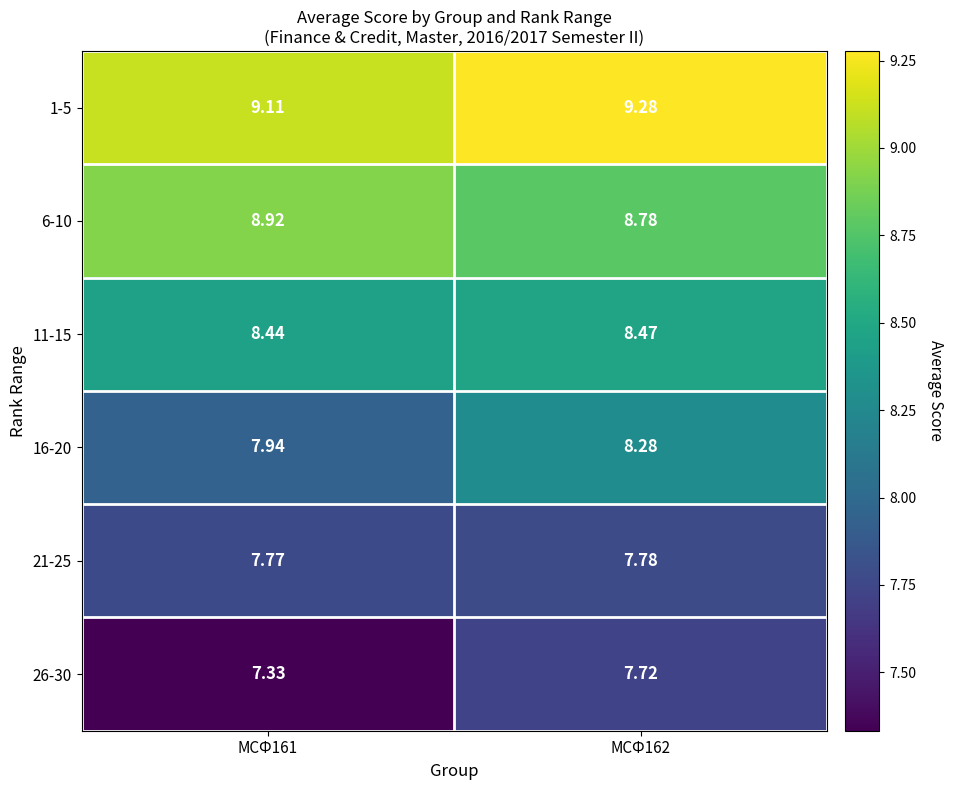

How many distinct data groups are displayed?

6